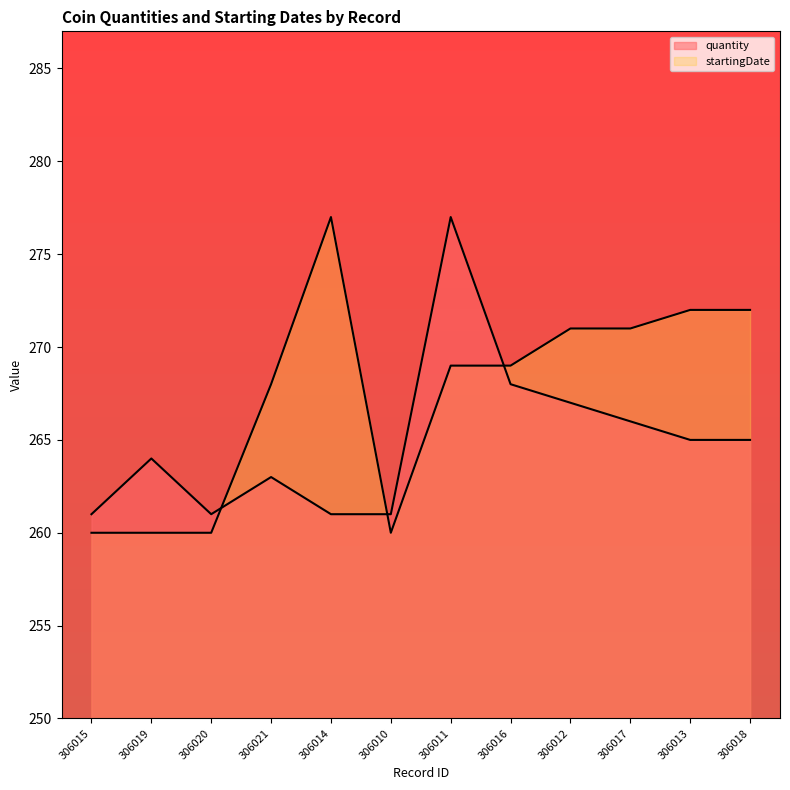

How many intersections are there between quantity and startingDate?

3